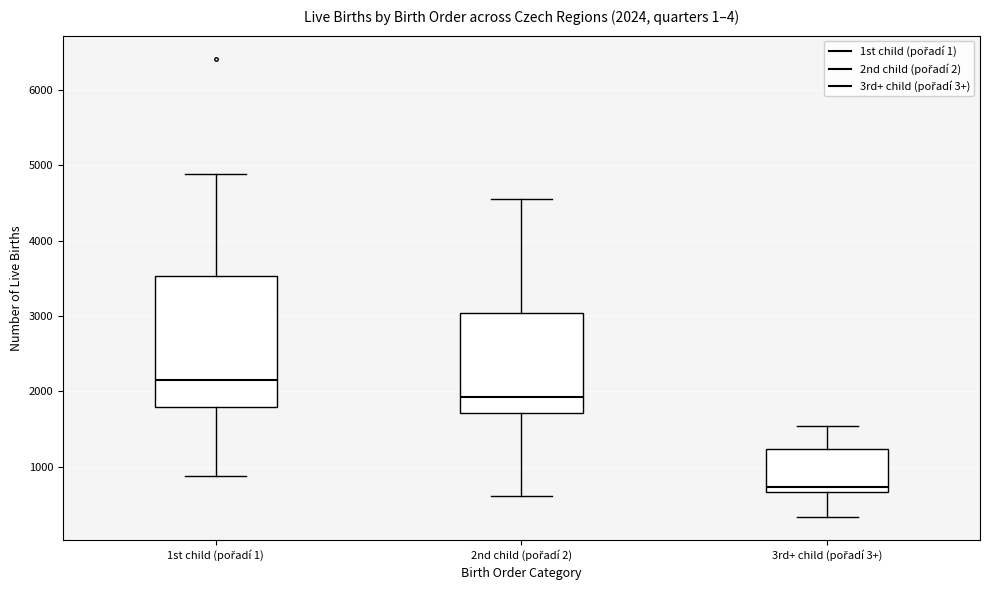

Comparing the boxes themselves (not the whiskers), which one is the tallest?

1st child (pořadí 1)